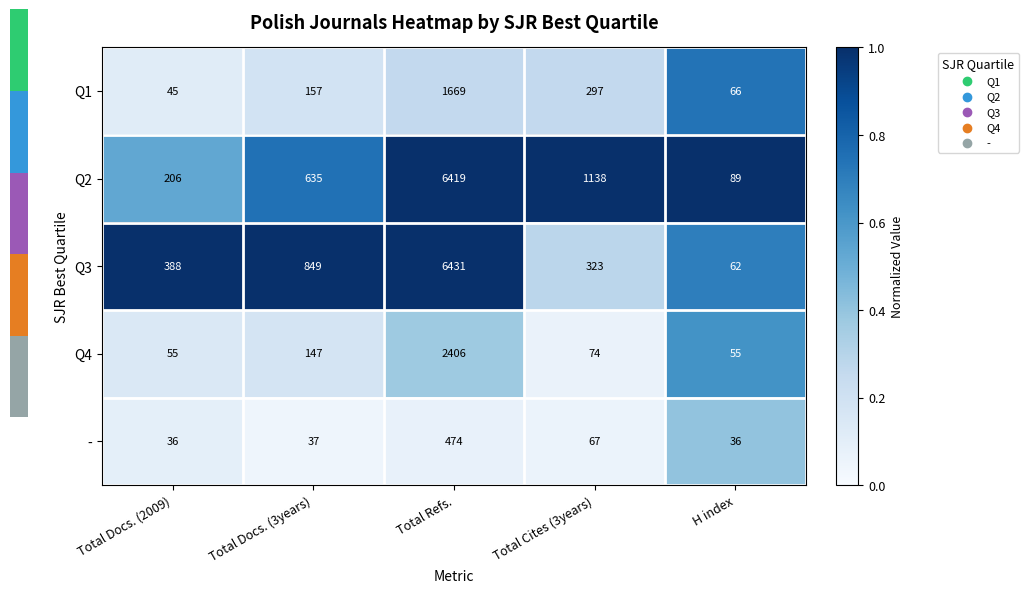

What is the greatest value displayed?

6431